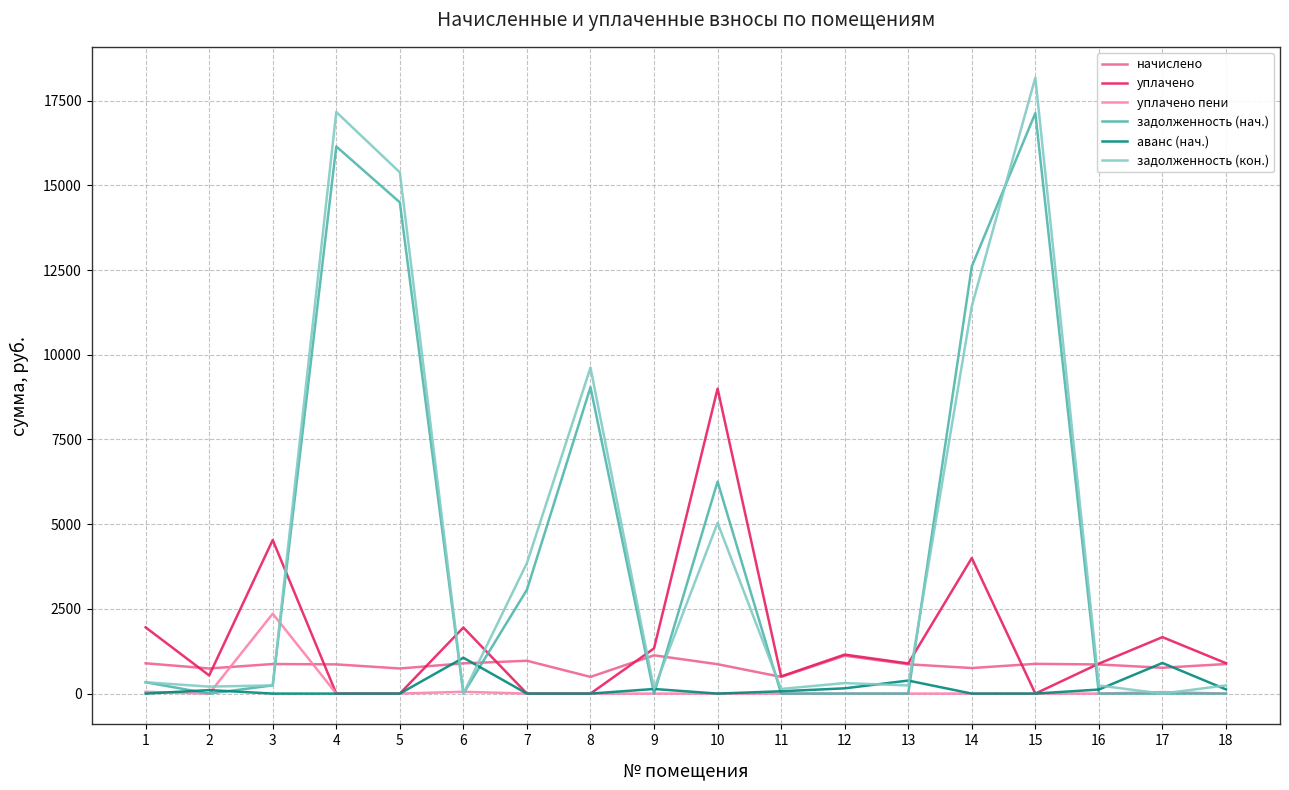

What is the greatest value displayed?

18179.1